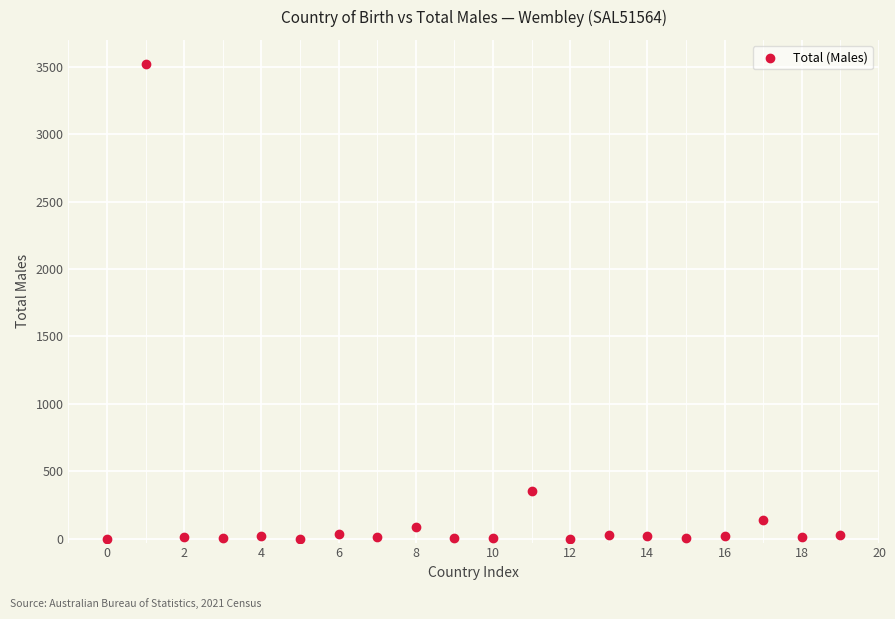

What Y value in the scatter plot is closest to 1762?

351